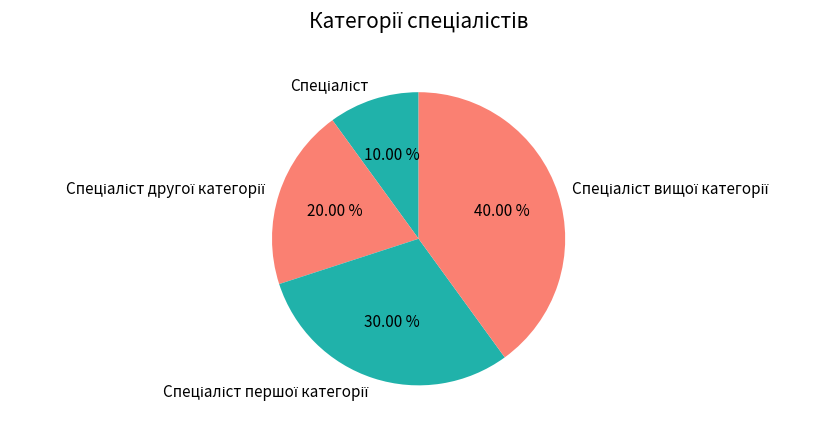

Does any single category account for the majority?

No